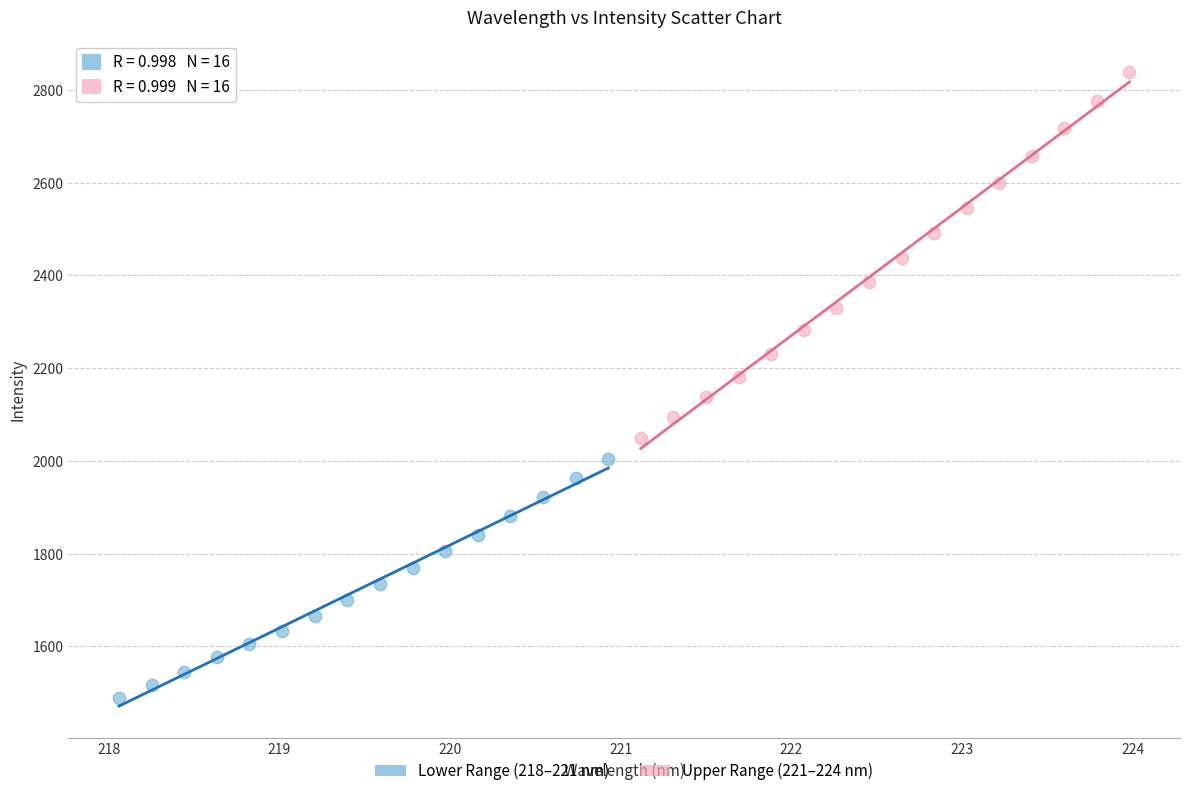

Which series has the widest spread of Y values?

Upper Range (221–224 nm)